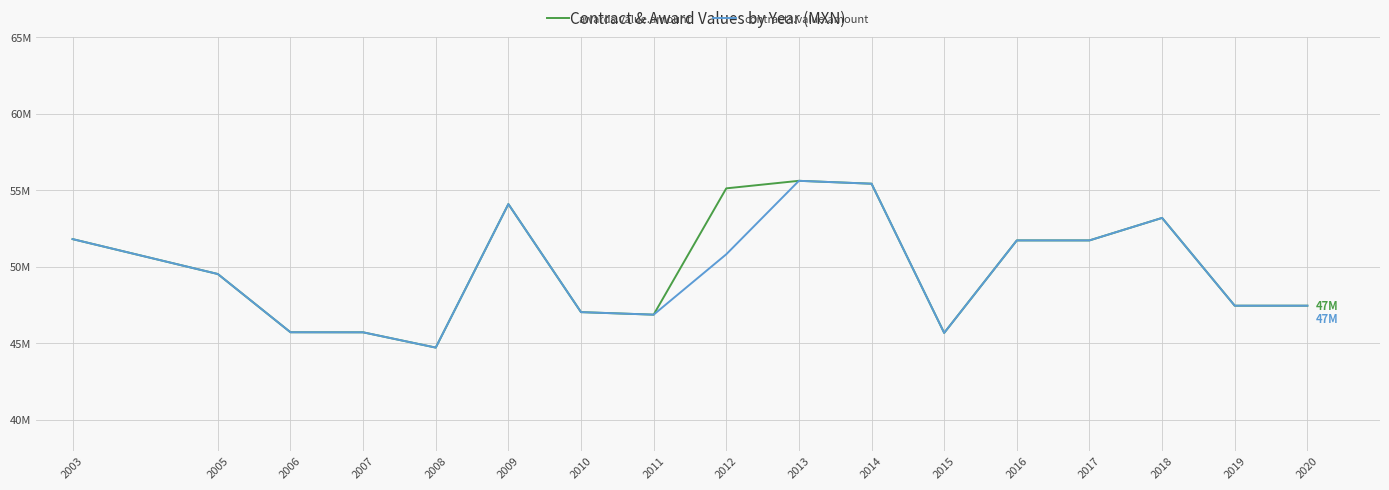

True or false: awards.value.amount has more than 2 points higher than both neighbors.

True